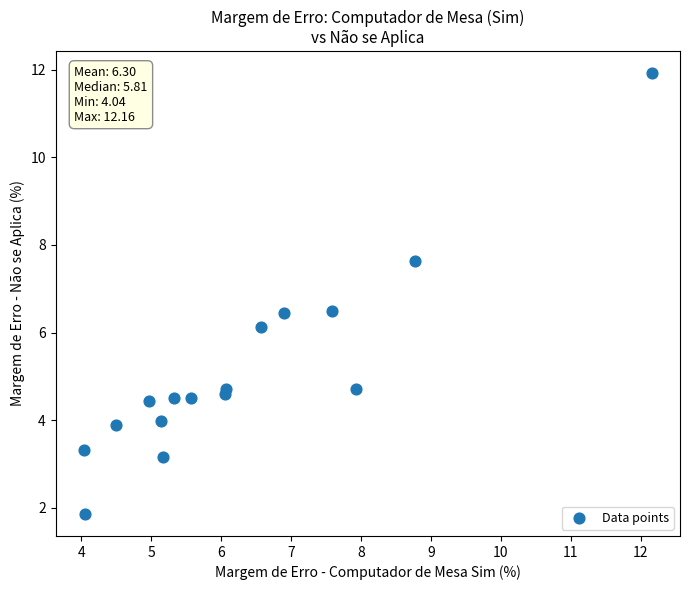

What is the range of Y values (max minus min)?

10.1